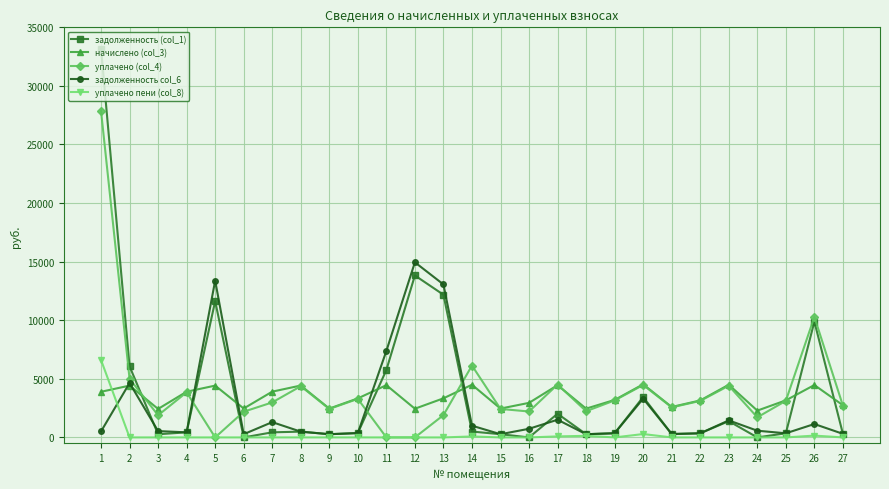

How many series are shown in this chart?

5